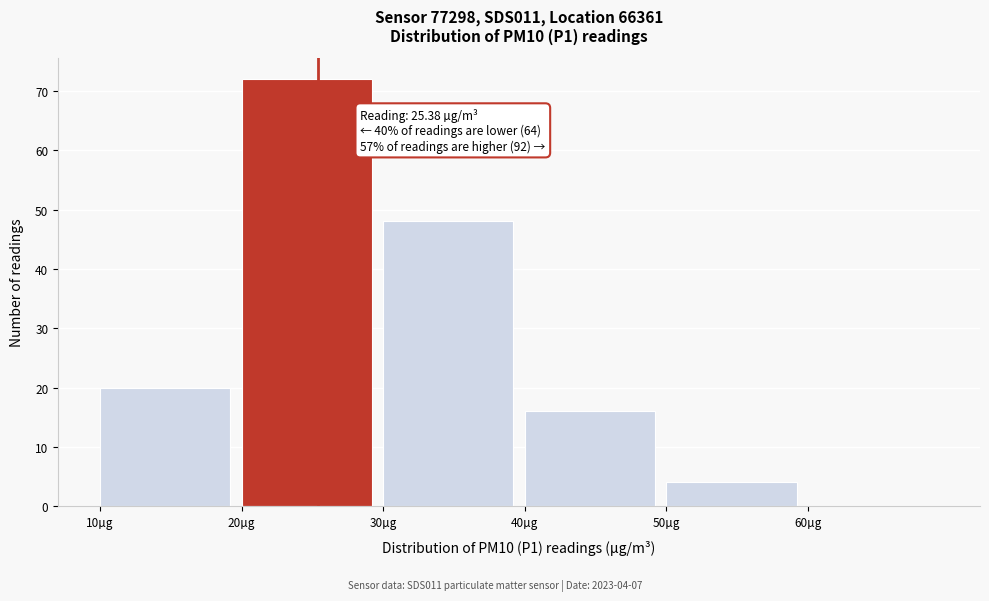

Over which range of the x-axis is the bar tallest?

20 to 30